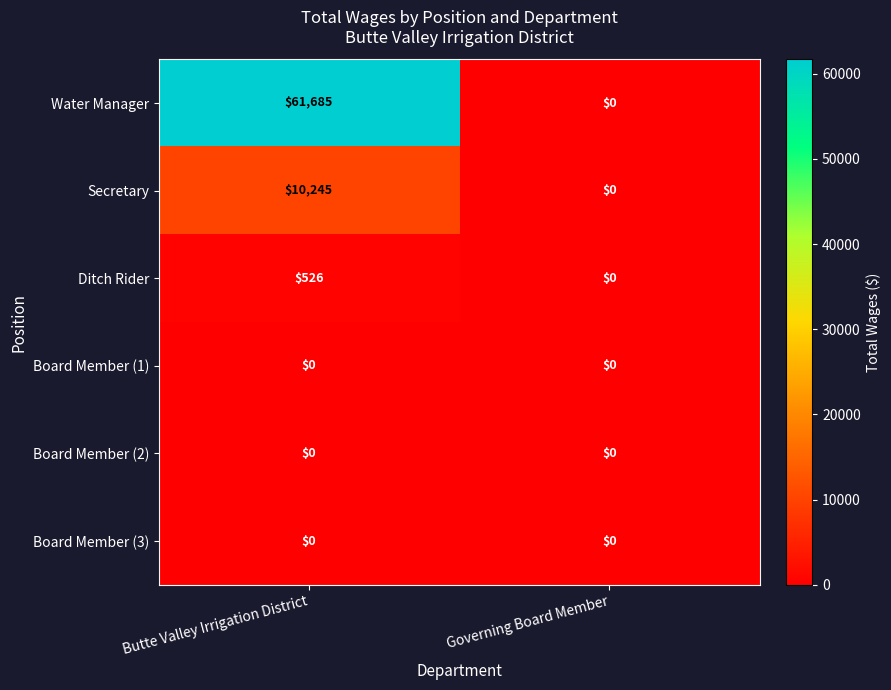

Reading left to right, what are all the values shown in this chart?

Water Manager: 61685	0
Secretary: 10245	0
Ditch Rider: 526	0
Board Member (1): 0	0
Board Member (2): 0	0
Board Member (3): 0	0